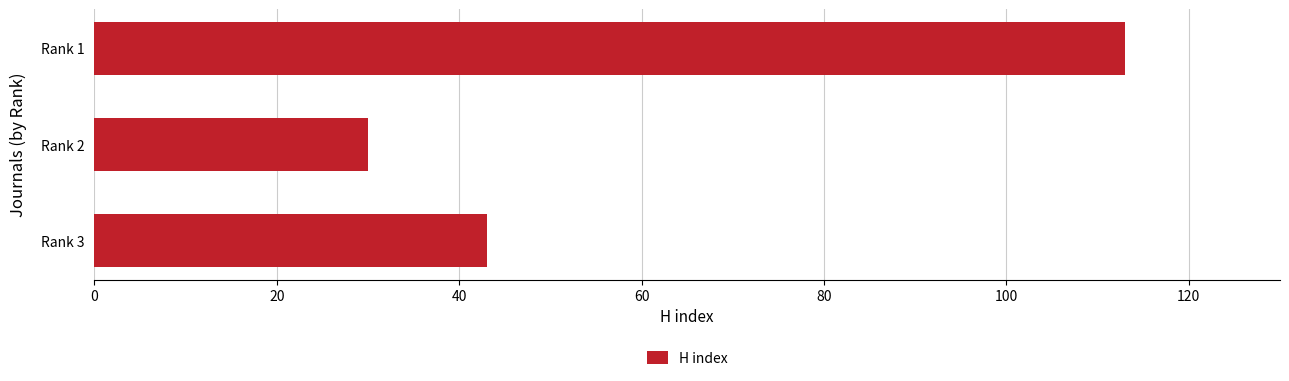

Reading bottom to top, list all the values displayed in this chart.

43	30	113